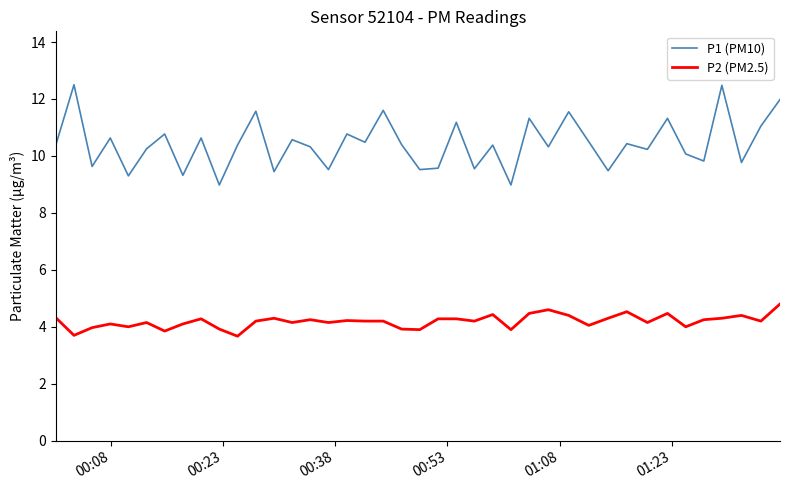

At how many categories does at least one series exceed 4?

40